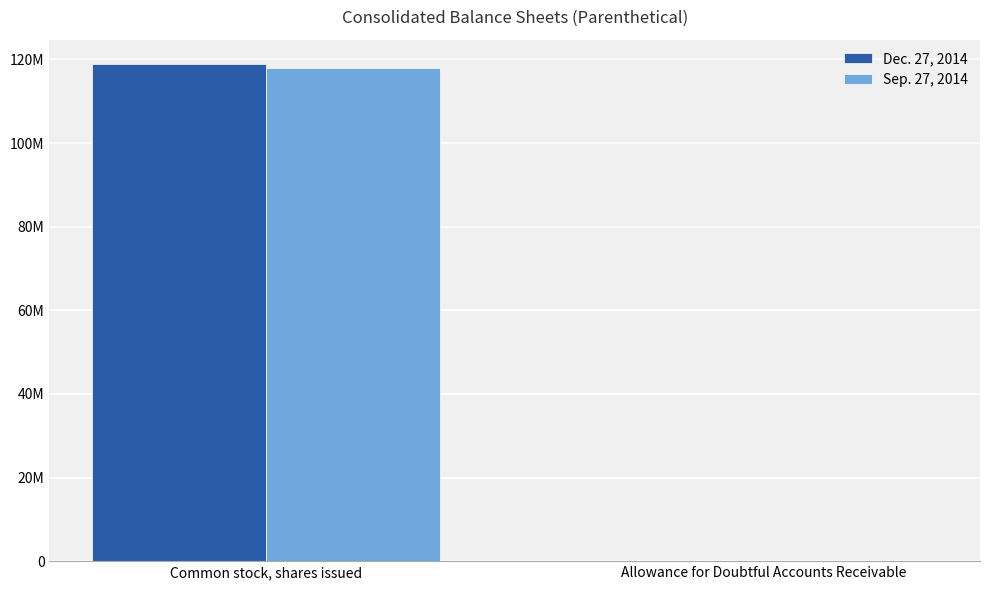

Are the bars grouped side by side (vs. stacked)?

Yes